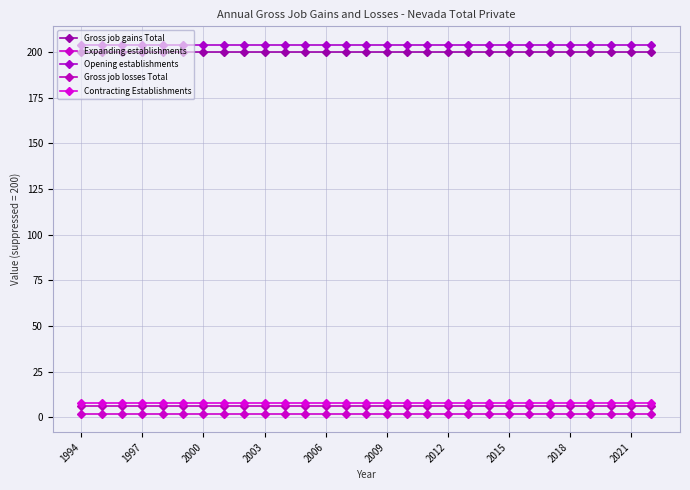

What is the maximum value for Gross job gains Total?

200